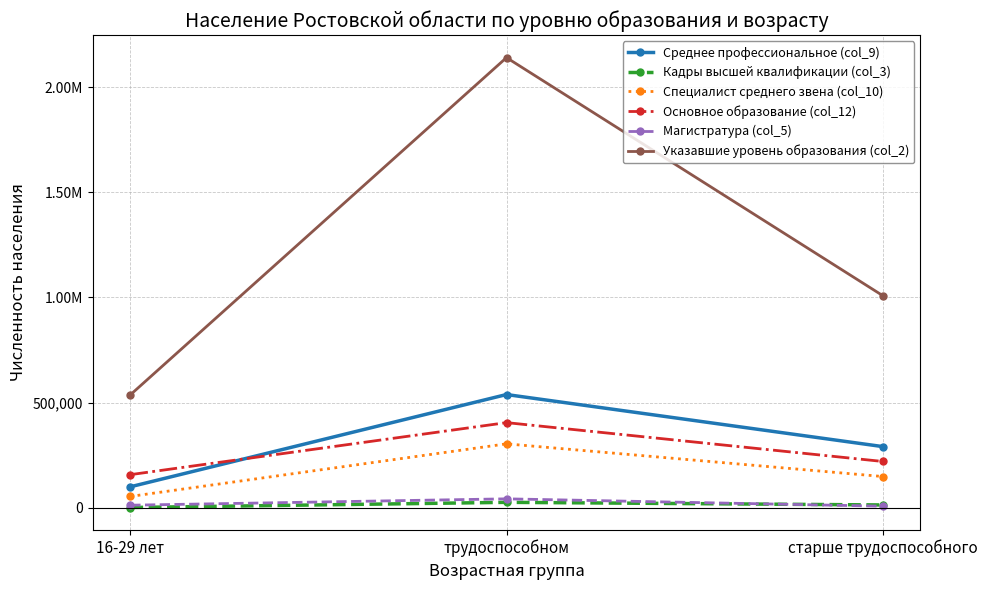

Reading left to right, transcribe all the data shown in this chart.

Среднее профессиональное (col_9): 16-29 лет=100398	трудоспособном=538851	старше трудоспособного=291492
Кадры высшей квалификации (col_3): 16-29 лет=1997	трудоспособном=26618	старше трудоспособного=14138
Специалист среднего звена (col_10): 16-29 лет=54664	трудоспособном=304561	старше трудоспособного=149254
Основное образование (col_12): 16-29 лет=158073	трудоспособном=405398	старше трудоспособного=220795
Магистратура (col_5): 16-29 лет=12960	трудоспособном=43194	старше трудоспособного=8279
Указавшие уровень образования (col_2): 16-29 лет=537167	трудоспособном=2139936	старше трудоспособного=1008905